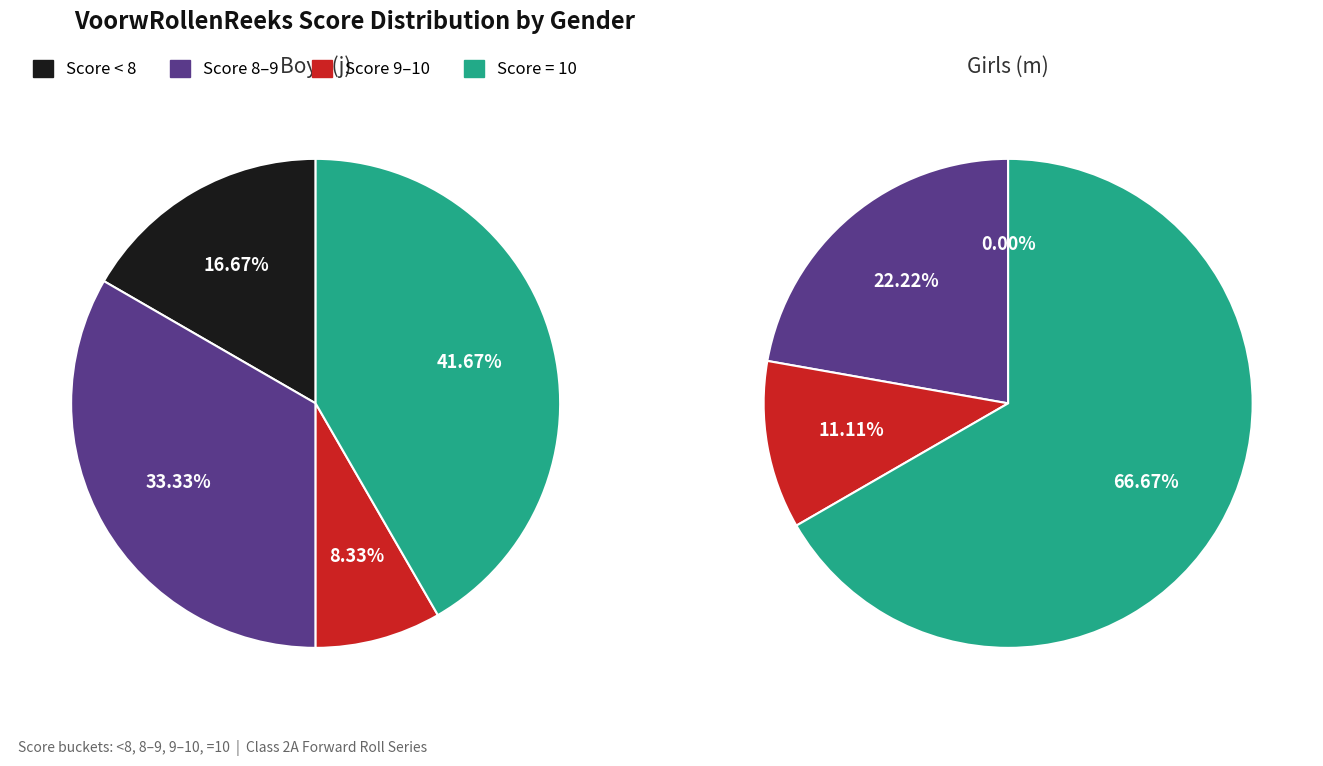

Does any single category account for the majority?

No